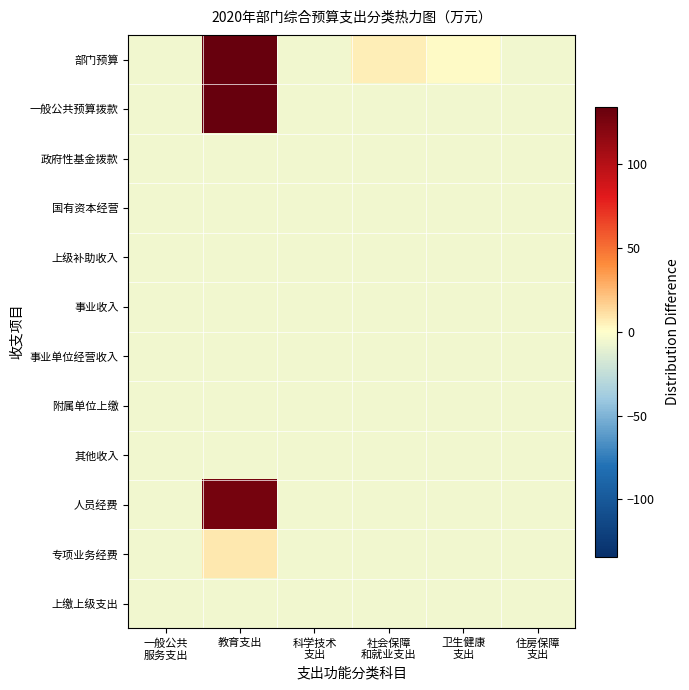

At which category does the chart reach its peak across all series?

教育支出